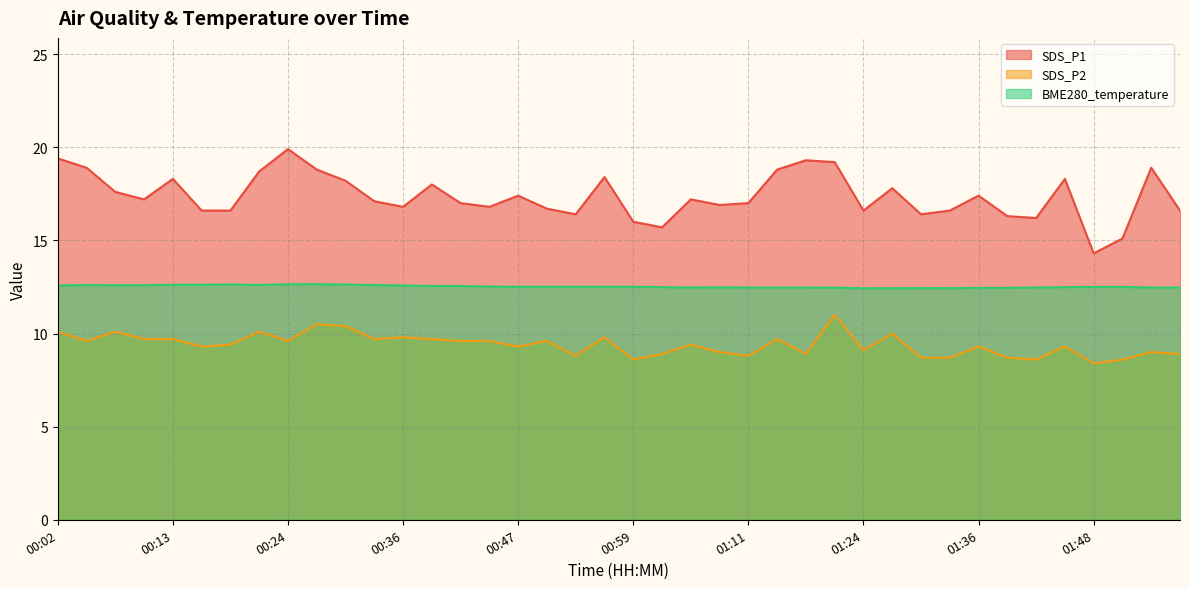

True or false: BME280_temperature has a value of 20.3 at 00:53.

False